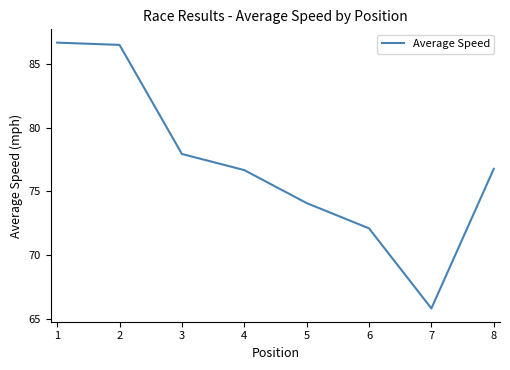

What is the difference between the maximum and second lowest values?

14.6